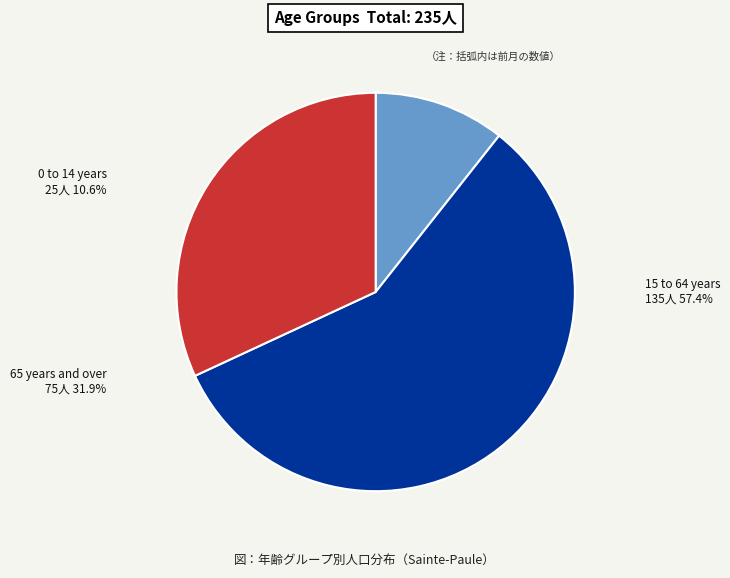

To the nearest percent, what percentage of the pie is 65 years and over?

32%